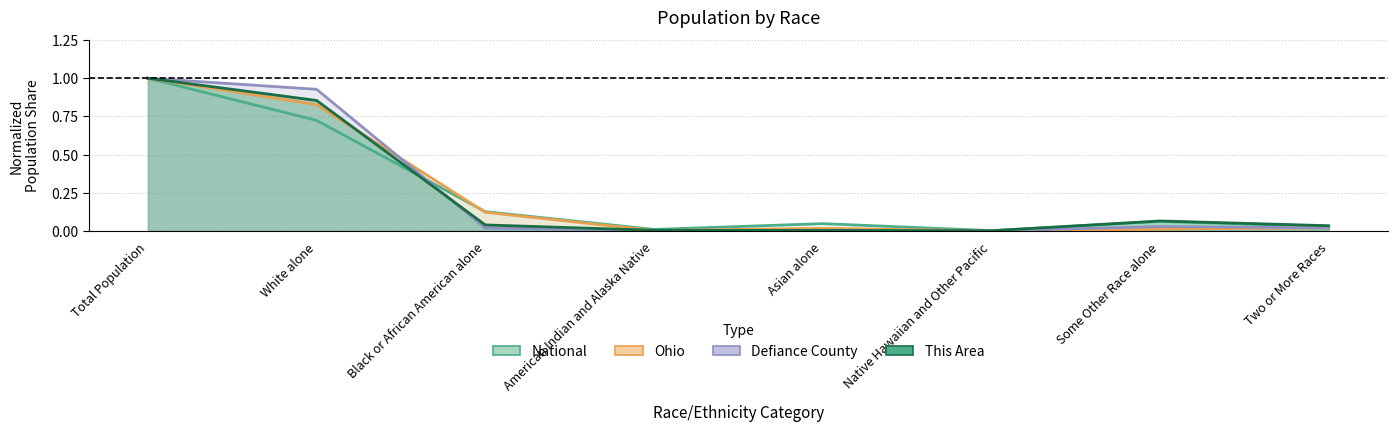

Reading left to right, transcribe all the data shown in this chart.

National: 1.0	0.7	0.1	0.0	0.0	0.0	0.1	0.0
Ohio: 1.0	0.8	0.1	0.0	0.0	0.0	0.0	0.0
Defiance County: 1.0	0.9	0.0	0.0	0.0	0.0	0.0	0.0
This Area: 1.0	0.9	0.0	0.0	0.0	0.0	0.1	0.0